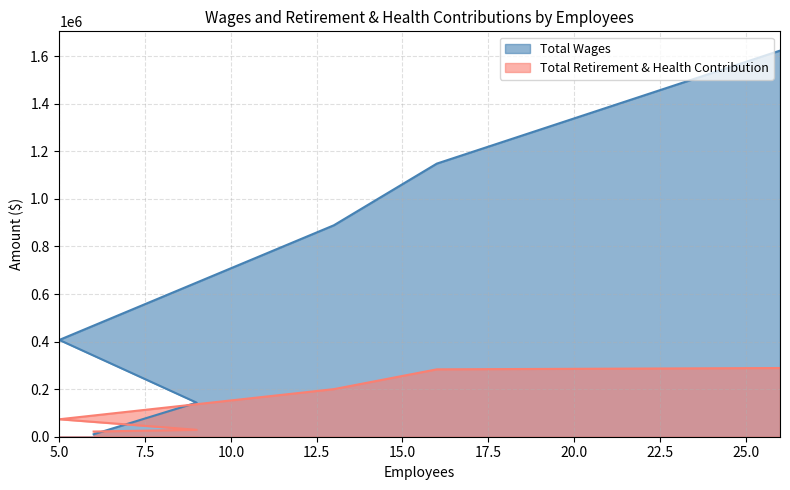

Which series has the largest total across all categories?

Total Wages